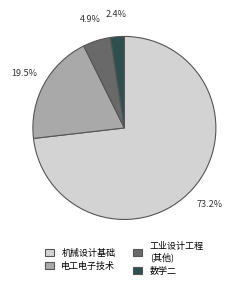

What portion of the pie excludes 机械设计基础?

26.8%